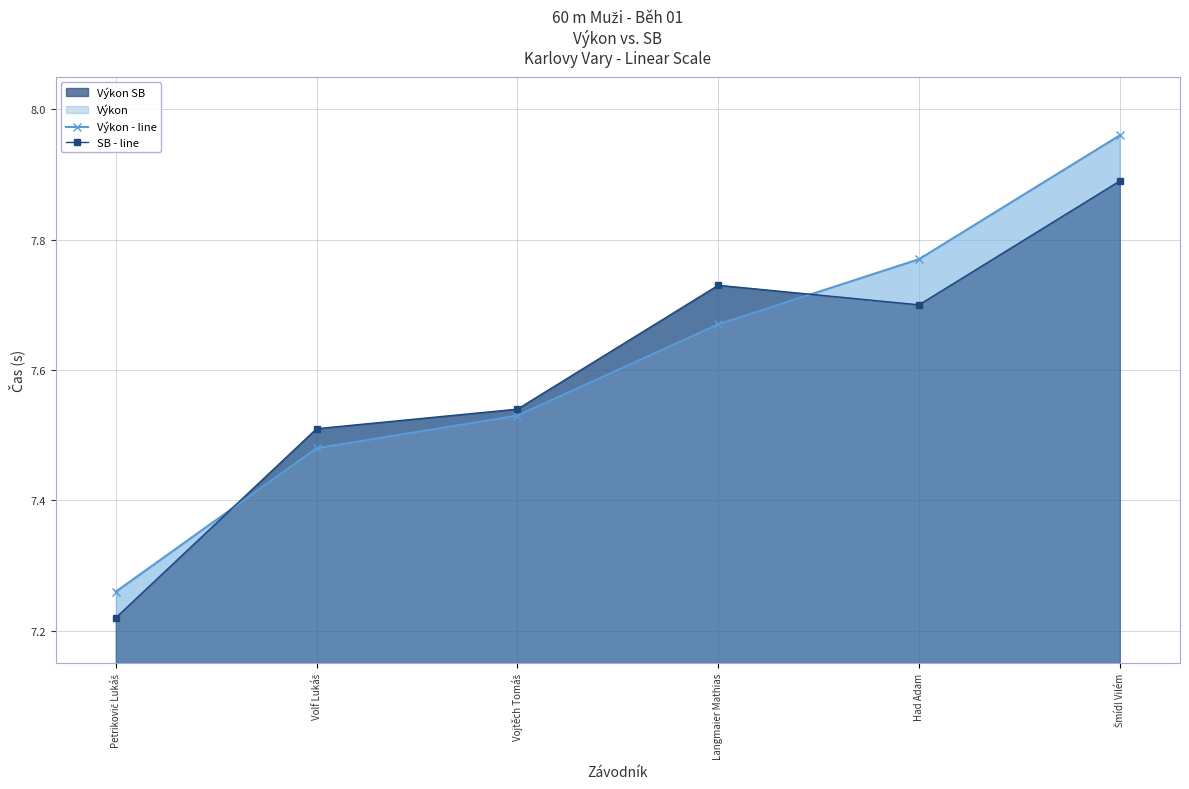

Reading left to right, extract all data points from this chart.

Výkon - line: Petrikovič Lukáš=7.3	Volf Lukáš=7.5	Vojtěch Tomáš=7.5	Langmaier Mathias=7.7	Had Adam=7.8	Šmídl Vilém=8.0
SB - line: Petrikovič Lukáš=7.2	Volf Lukáš=7.5	Vojtěch Tomáš=7.5	Langmaier Mathias=7.7	Had Adam=7.7	Šmídl Vilém=7.9